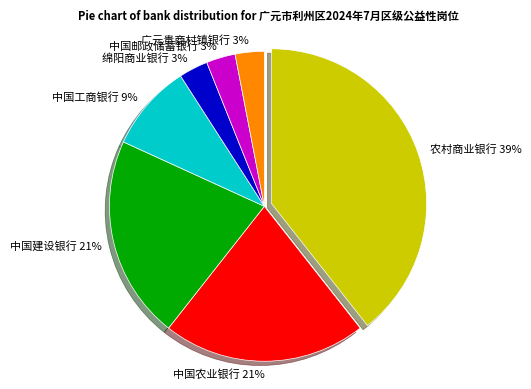

True or false: 中国农业银行 accounts for 21% of the total.

True